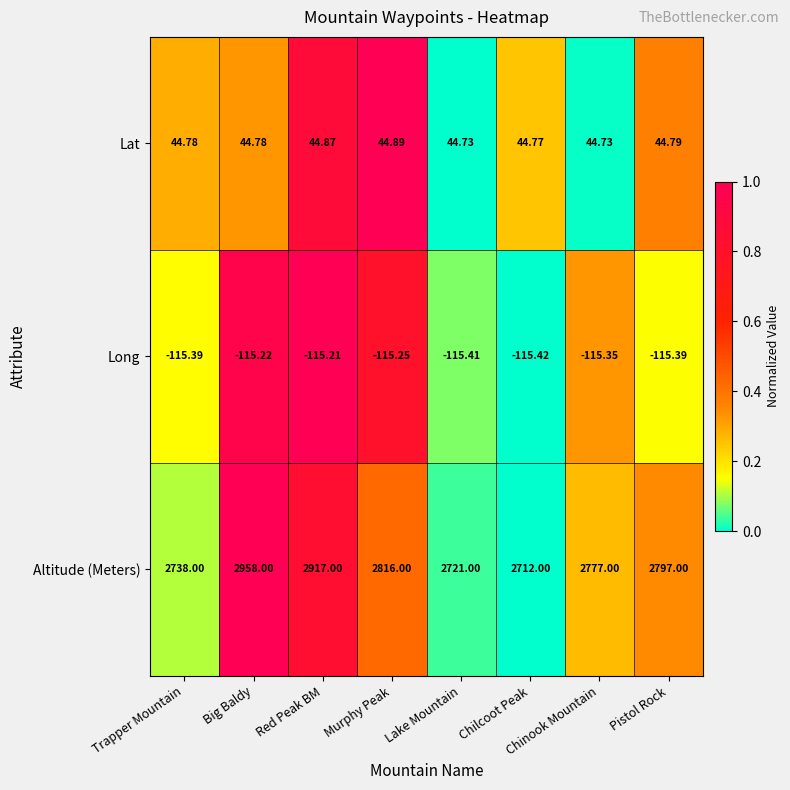

Which label corresponds to the smallest value in the chart?

Chilcoot Peak